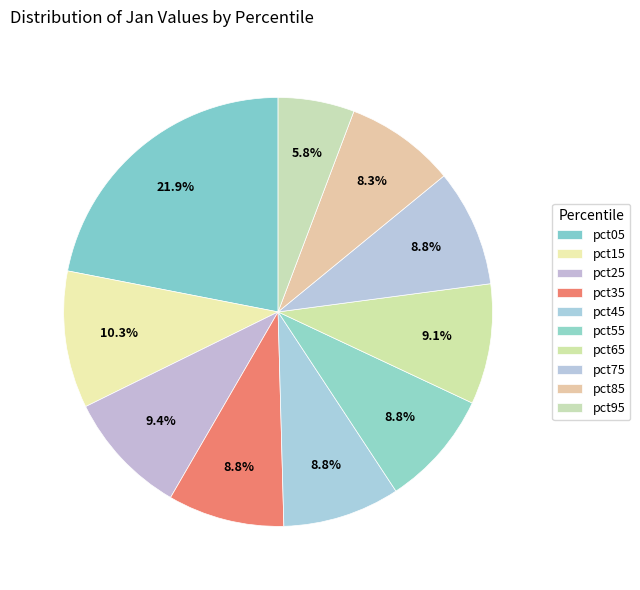

What percentage is NOT represented by pct35?

91.2%